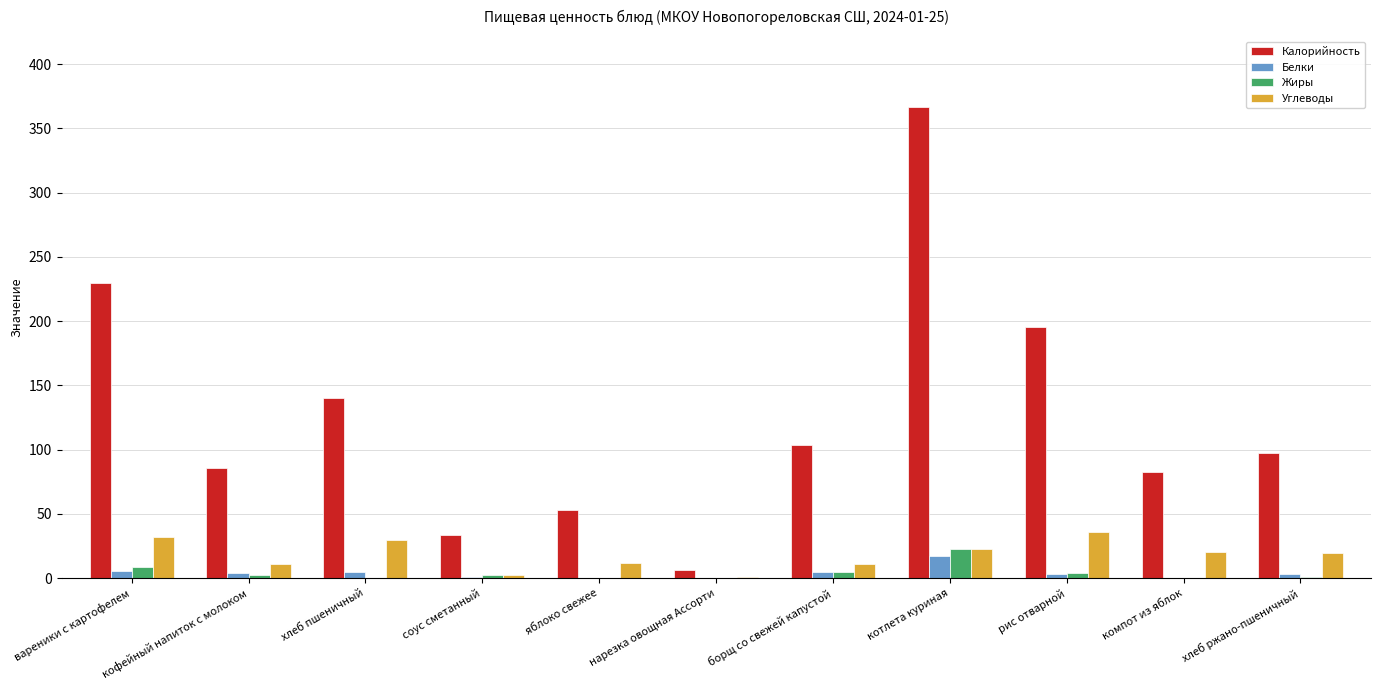

The value of Углеводы at соус сметанный is 2.3. True or false?

True